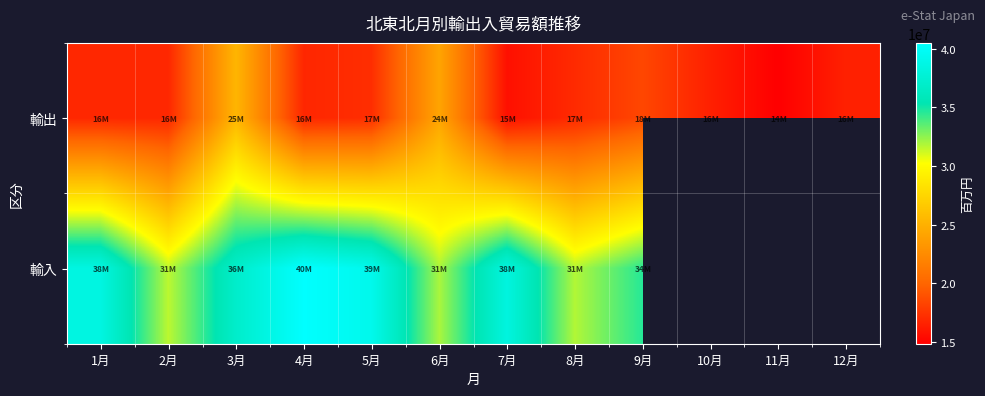

Which has a higher value, 1月 or 3月?

3月